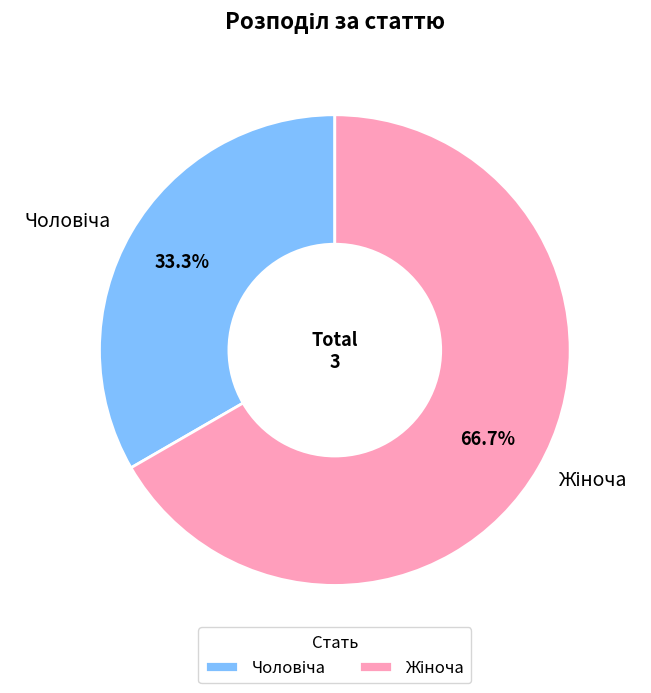

Does any single category account for the majority?

Yes